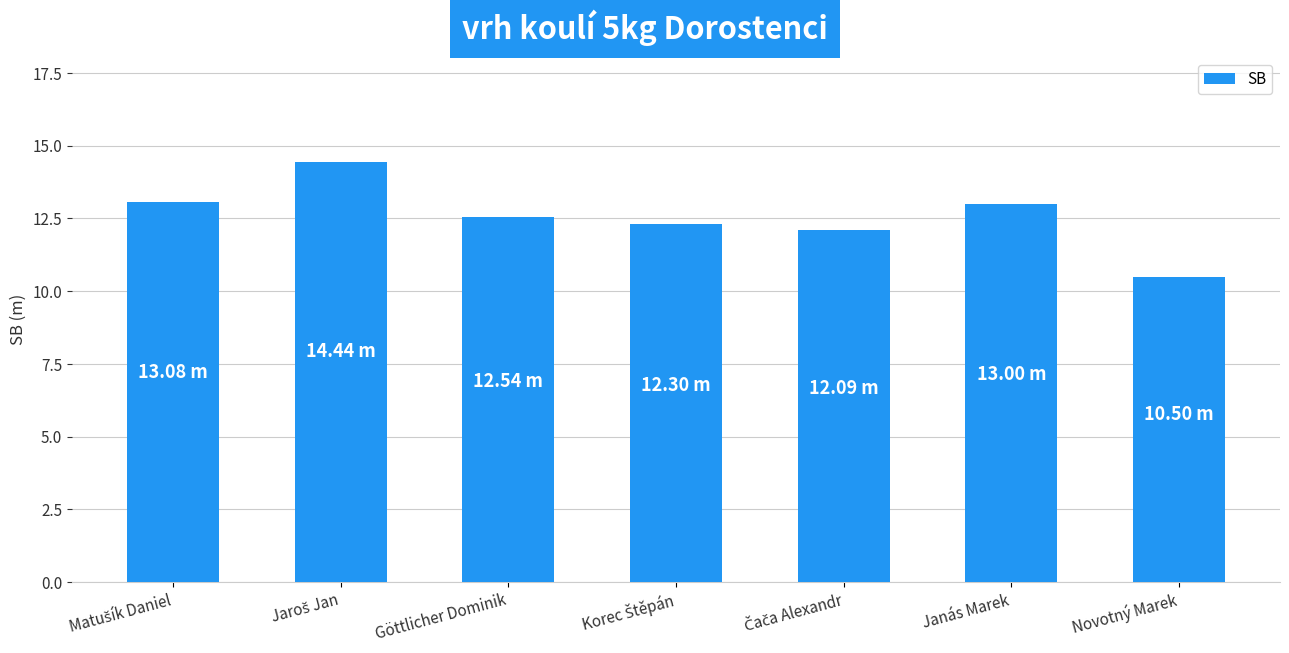

What is the sum of the values at Göttlicher Dominik and Novotný Marek?

23.0